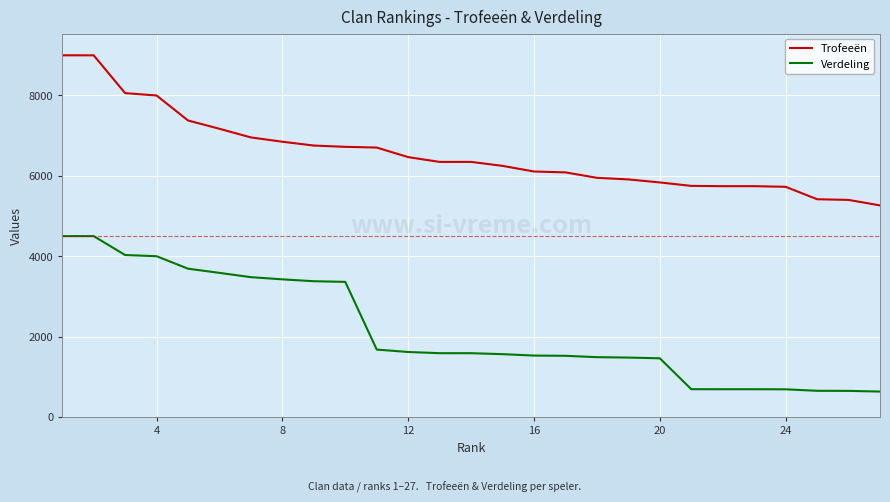

Which series has the largest range (max minus min)?

Verdeling